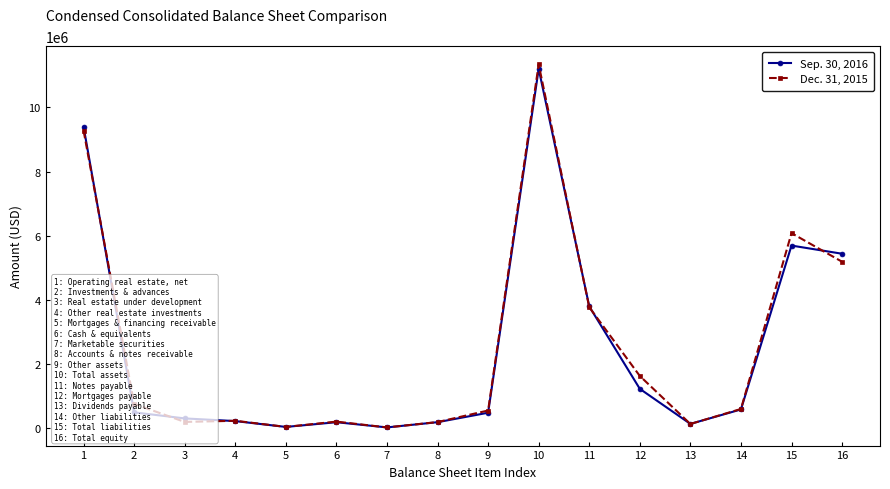

True or false: Dec. 31, 2015 has more than 2 interior local peaks.

True